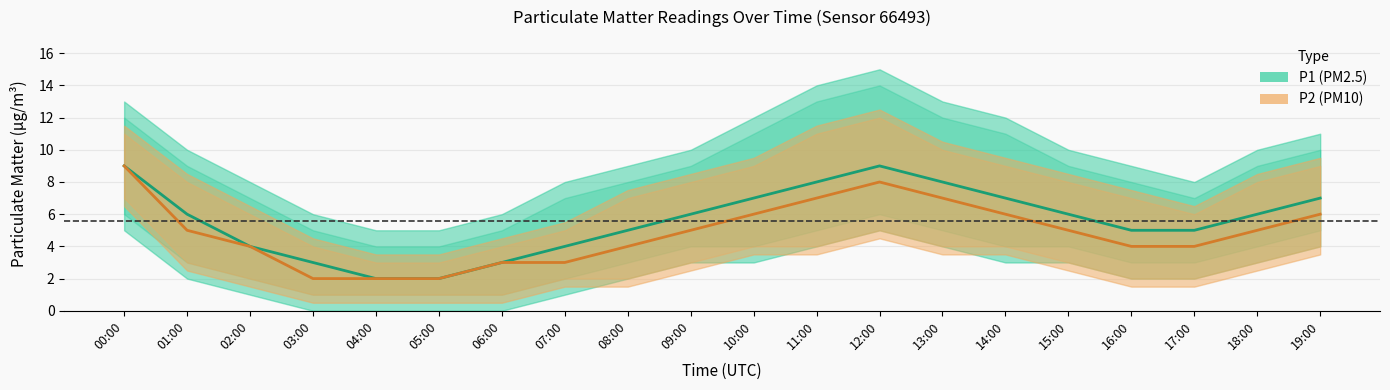

What is the approximate value of P2 median at 13:00?

7